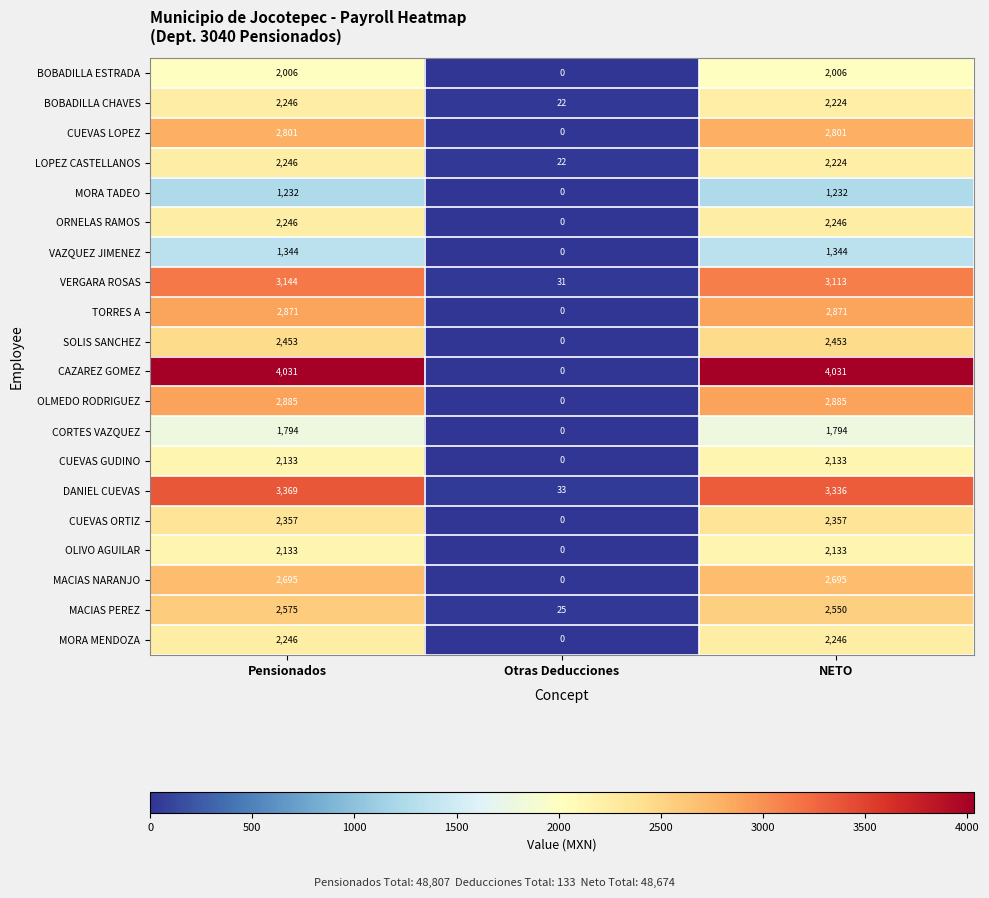

What is the difference between the second highest and minimum values in the LOPEZ CASTELLANOS series?

2202